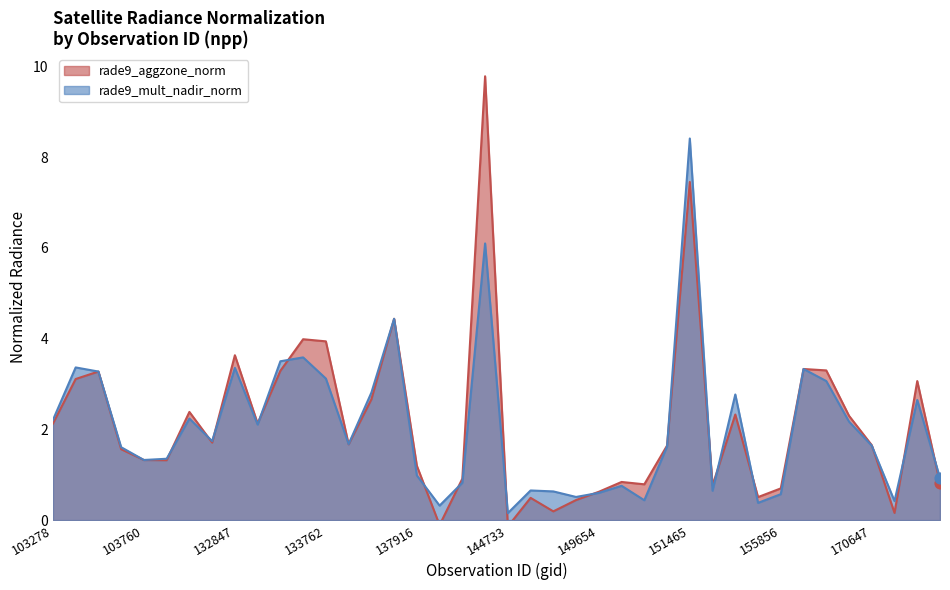

Which series reaches the minimum Y coordinate?

rade9_aggzone_norm